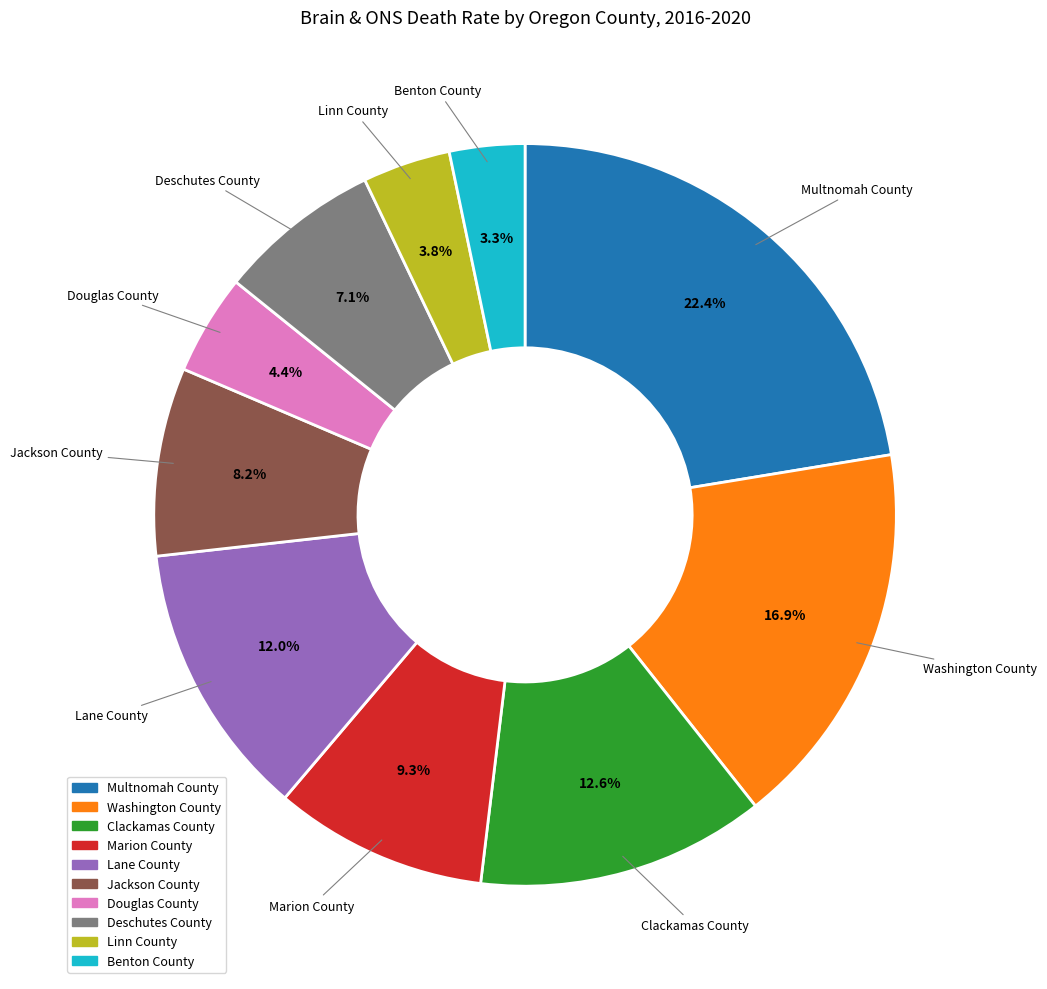

Is Lane County the majority of the pie?

No